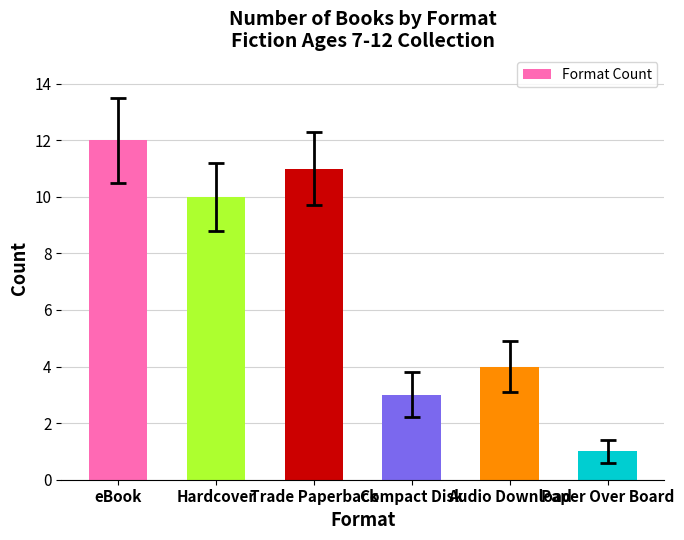

Count the number of data series in this chart.

1